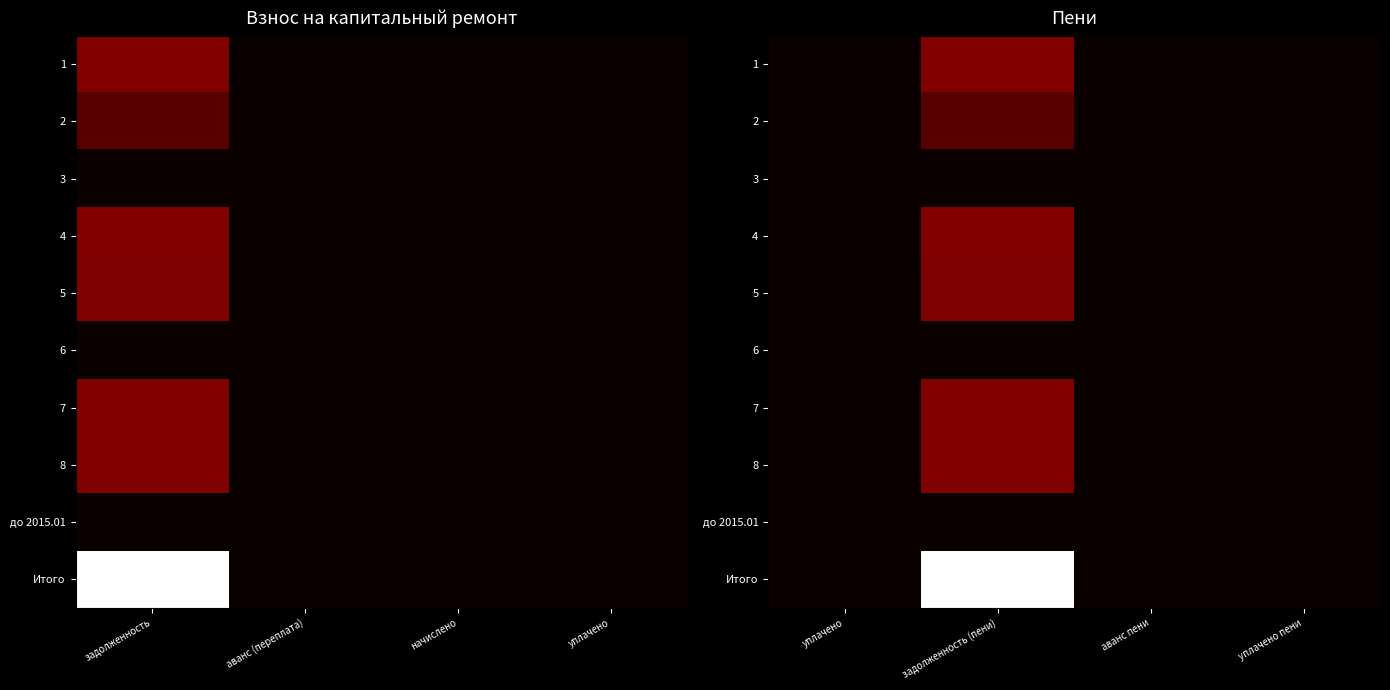

What is the sum of all 7 values?

5985.0